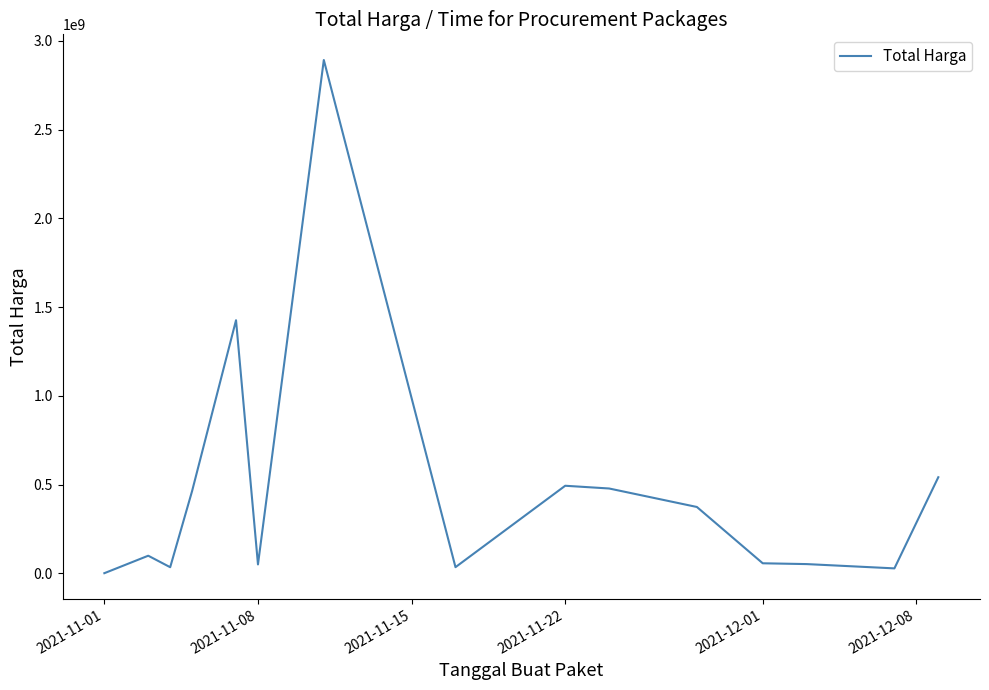

What is the difference between the maximum and minimum values?

2891788400